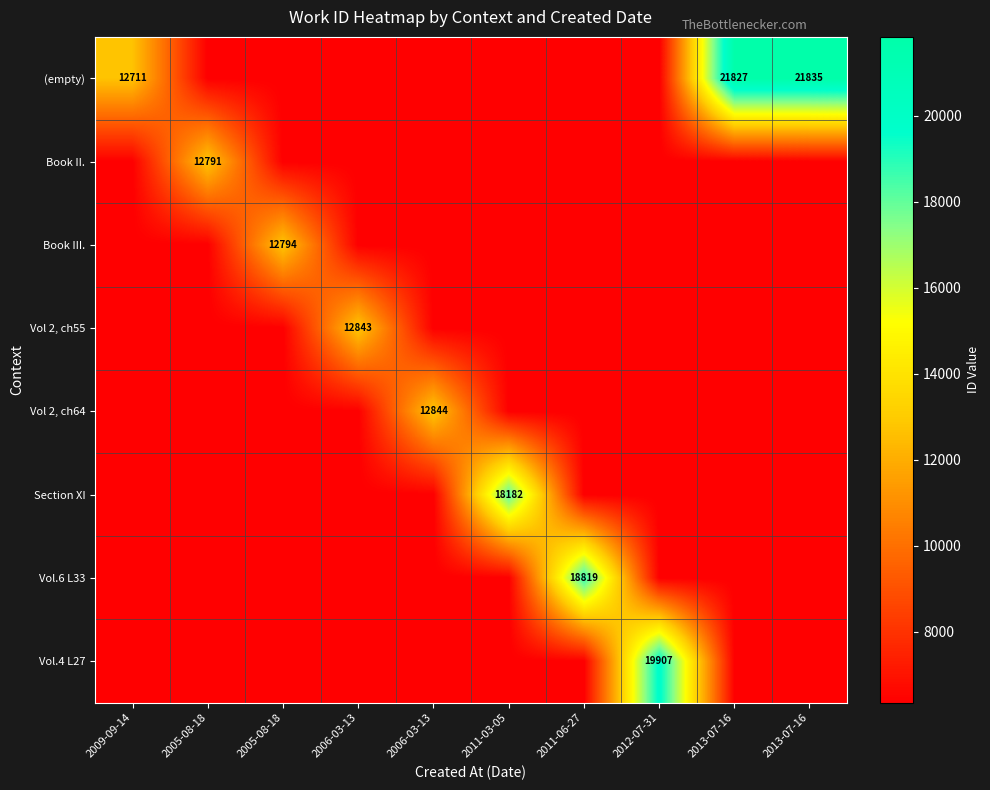

What is the total value across all series at 2012-07-31?

64395.5